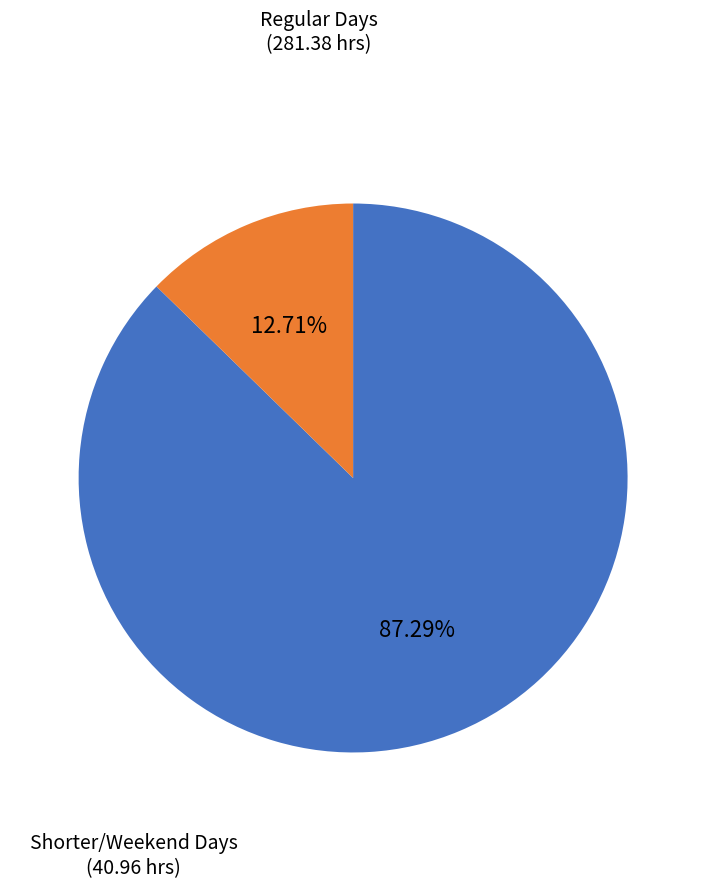

Is there a majority slice in this chart?

Yes